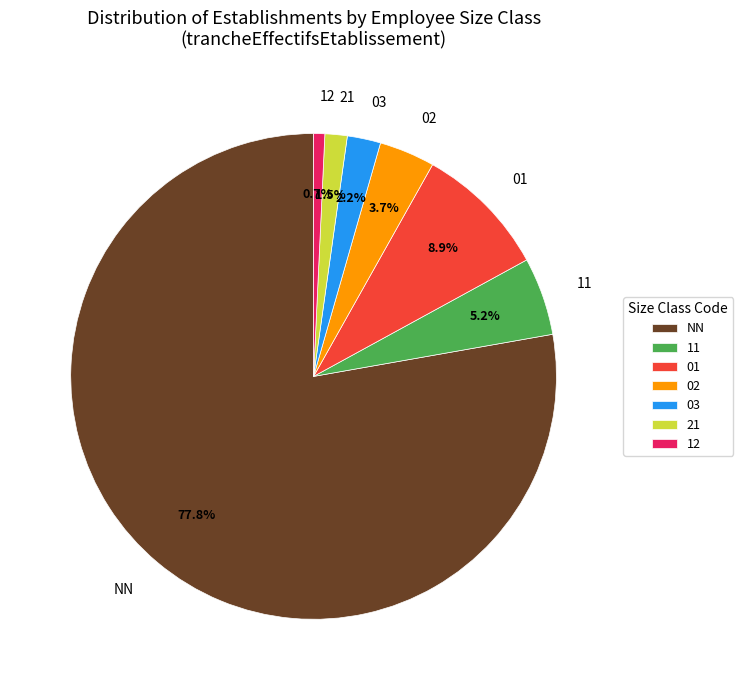

What is the smallest slice in the pie chart?

12